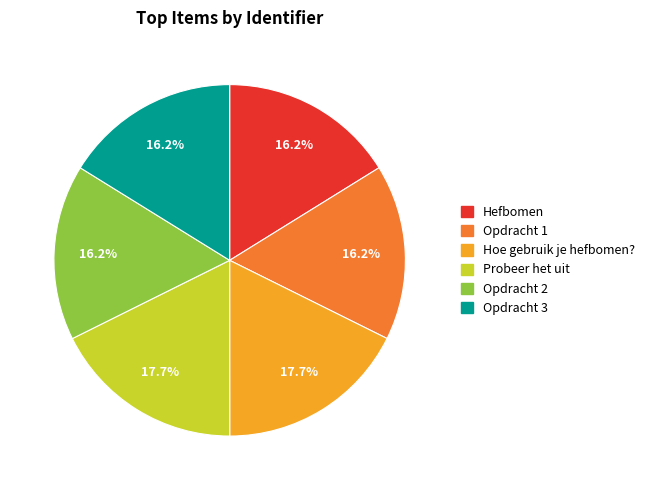

What is the ratio of the value at Probeer het uit to the value at Opdracht 2?

1.1